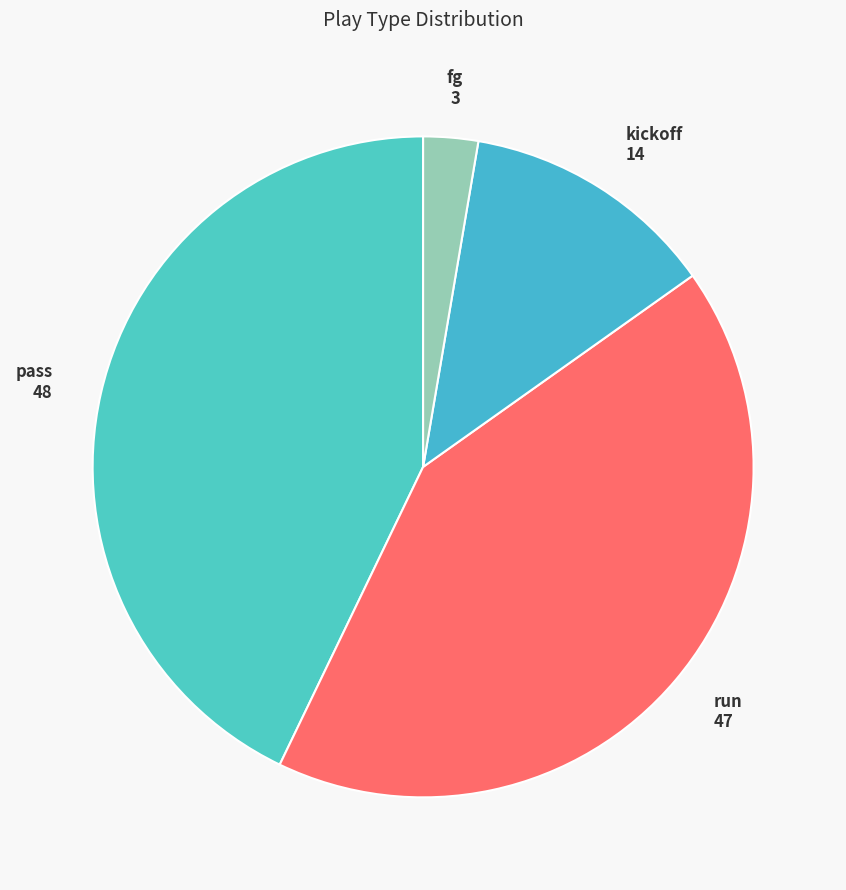

Combined, do kickoff and run account for over 50%?

Yes